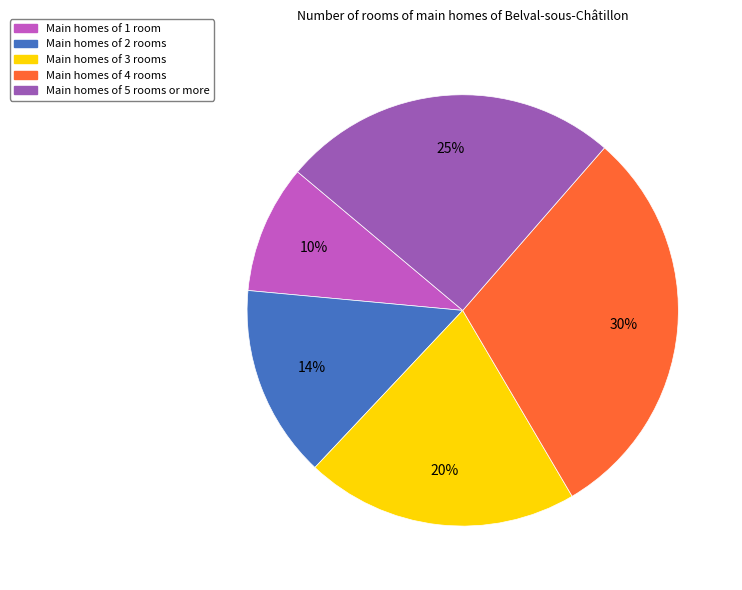

To the nearest percent, what is the average slice percentage?

20%